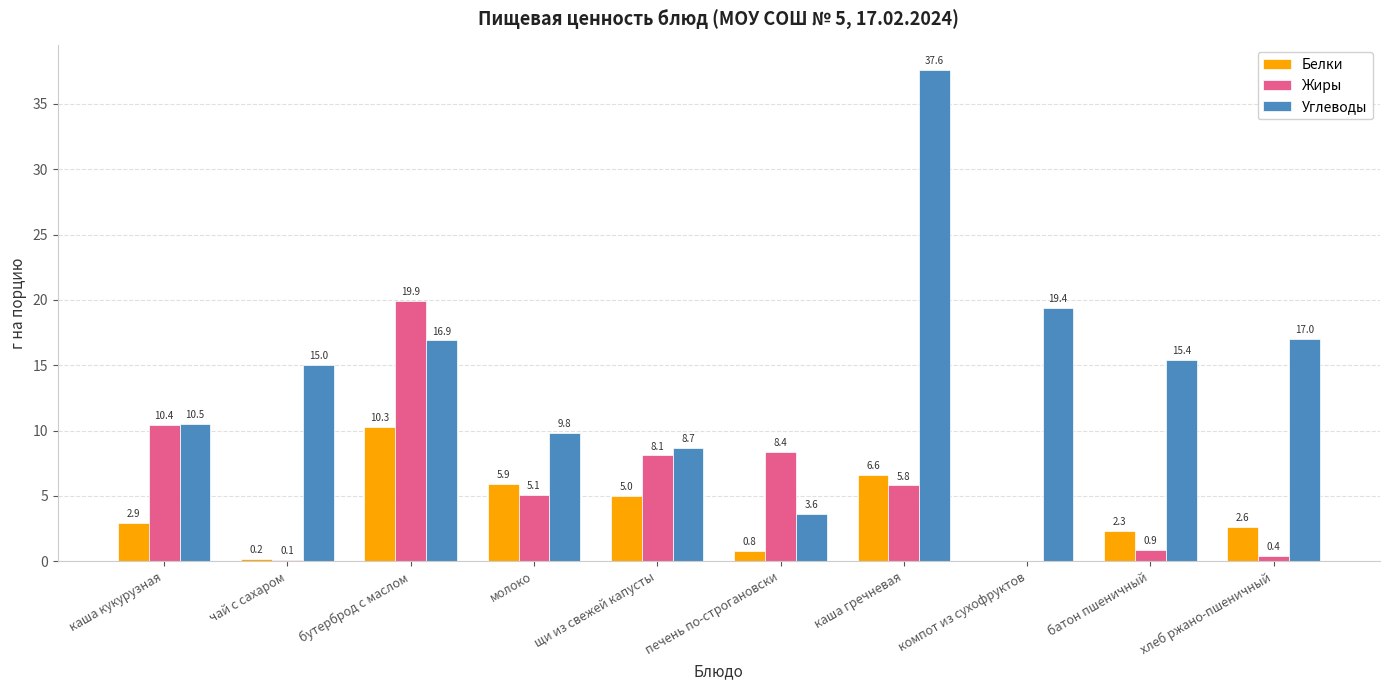

How many groups of bars are there?

10